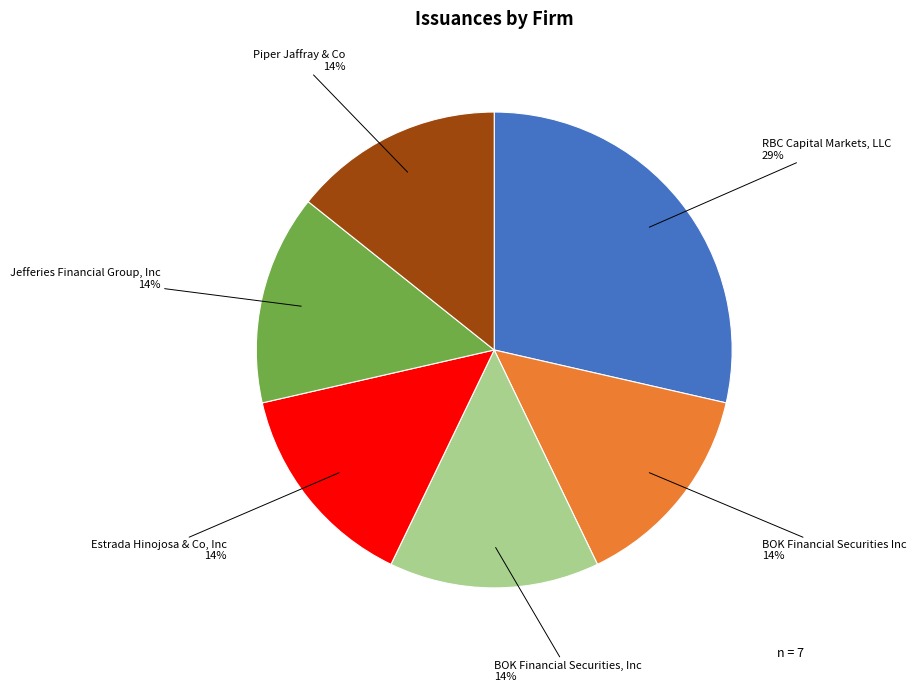

Is the sum of BOK Financial Securities Inc and Estrada Hinojosa & Co, Inc greater than half?

No